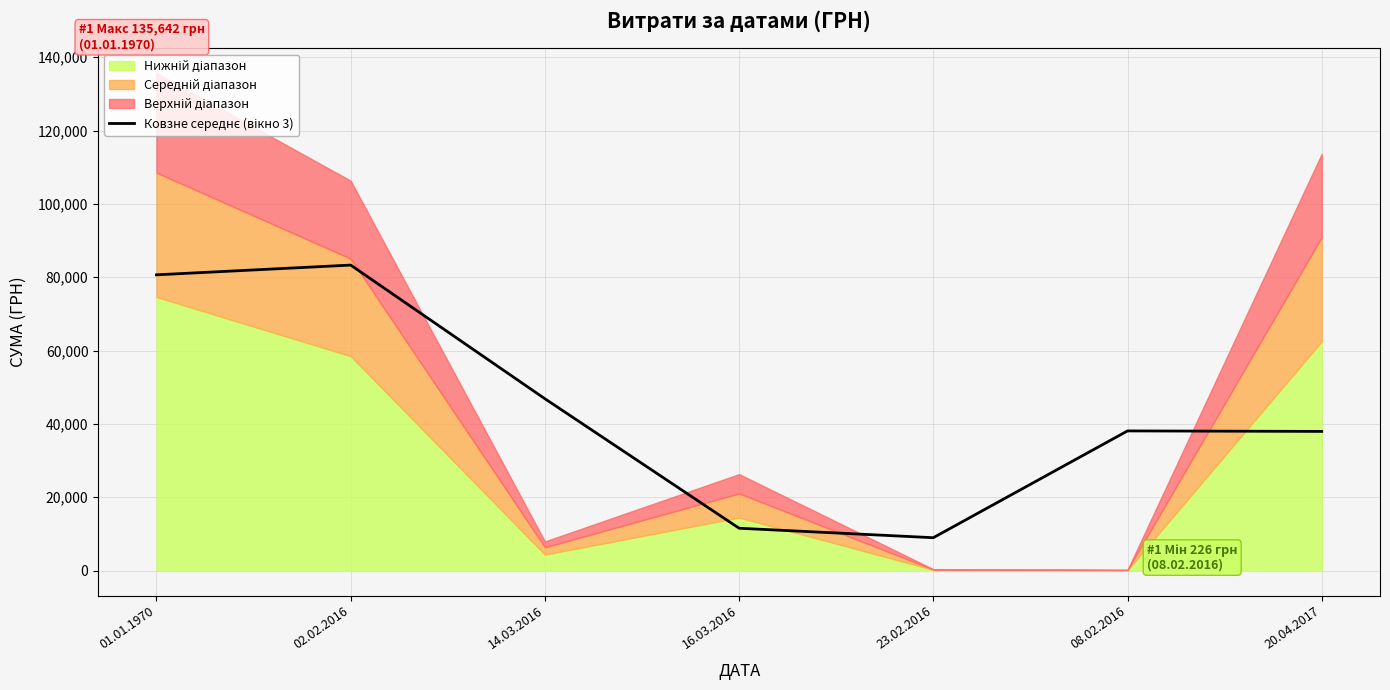

Which has a higher value, 01.01.1970 or 02.02.2016?

02.02.2016